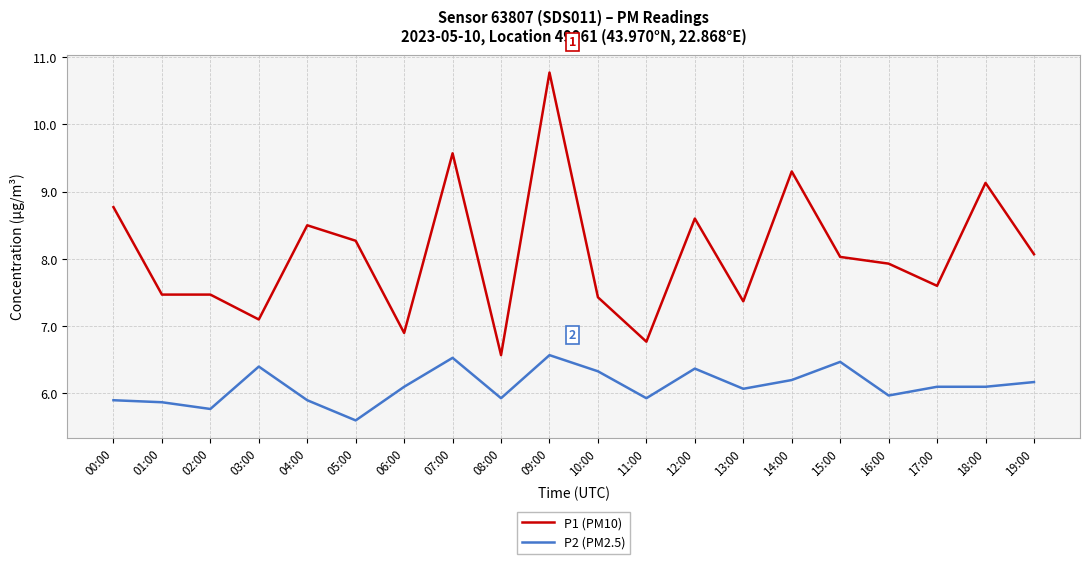

At how many categories does at least one series exceed 9?

4